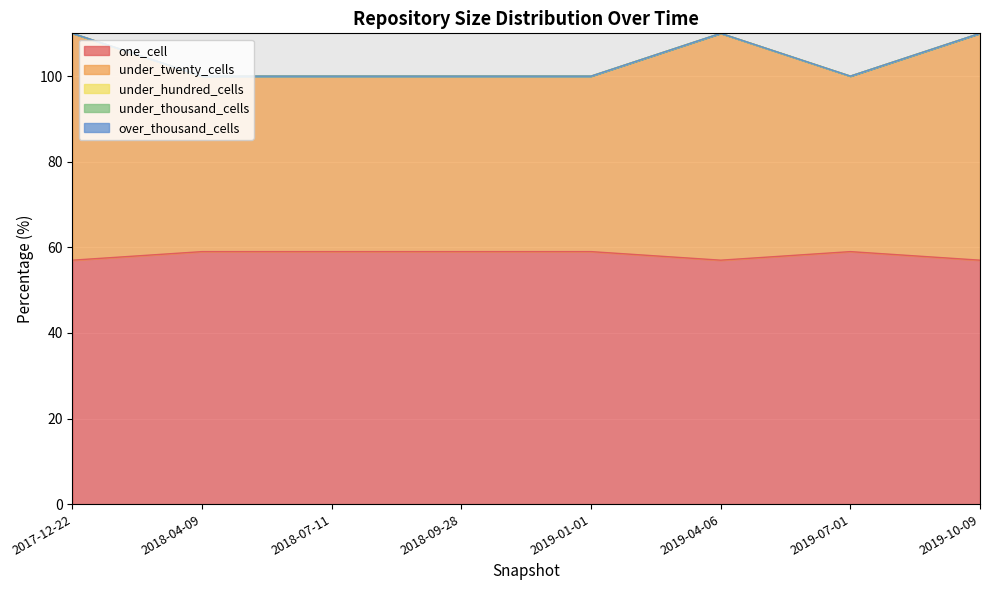

True or false: under_hundred_cells and under_thousand_cells cross at least once.

False